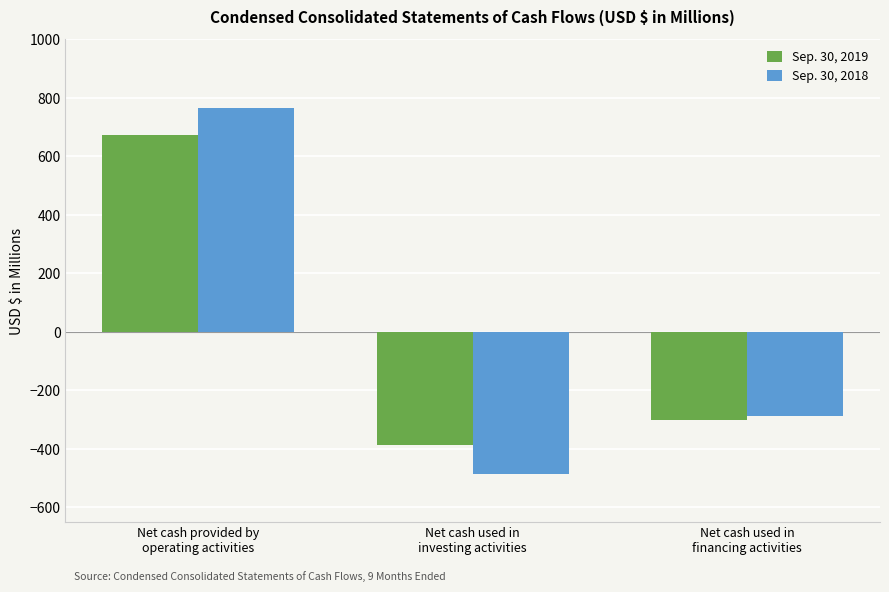

What is the label of the 1st bar from the left?

Net cash provided by
operating activities